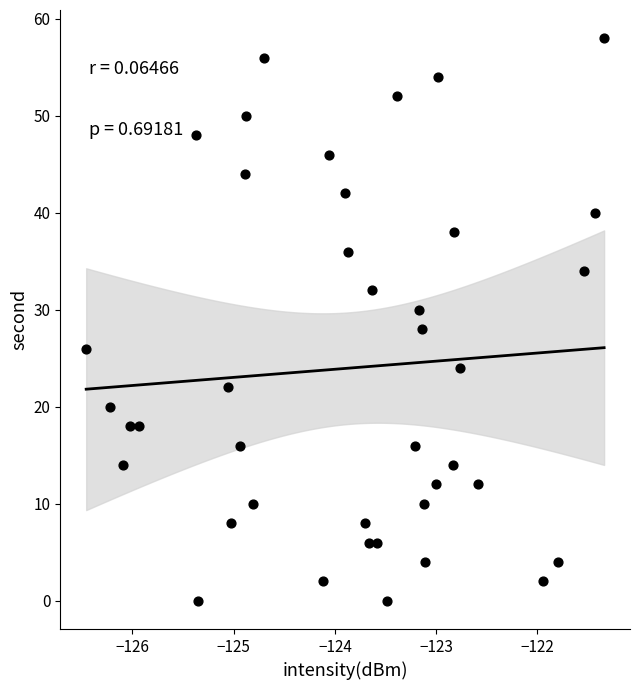

What is the range of Y values (max minus min)?

58